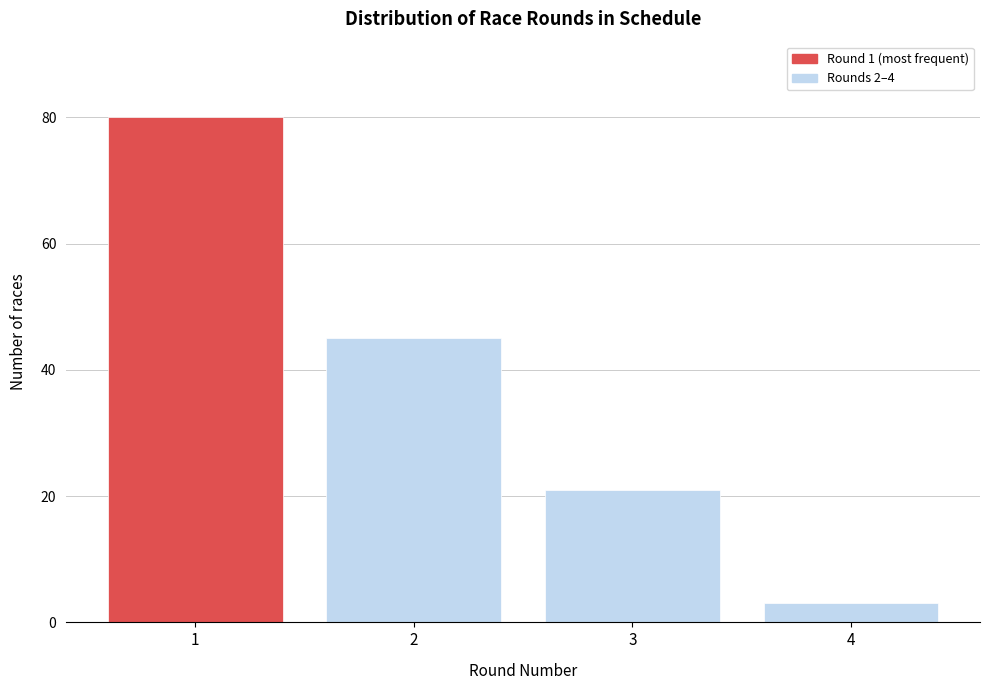

Reading left to right, list all the values displayed in this chart.

1=80	2=45	3=21	4=3